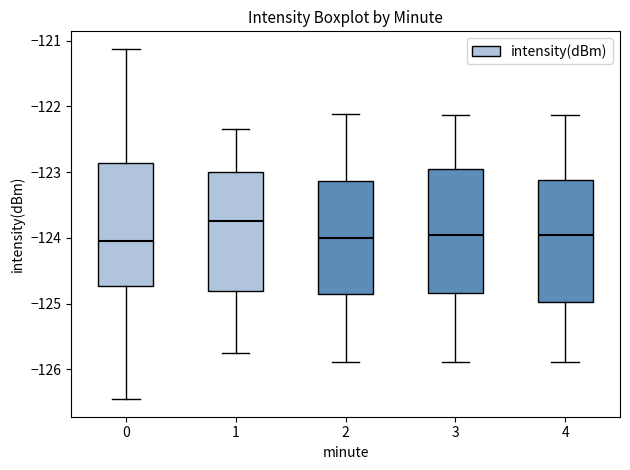

Which box's median line is the highest?

1